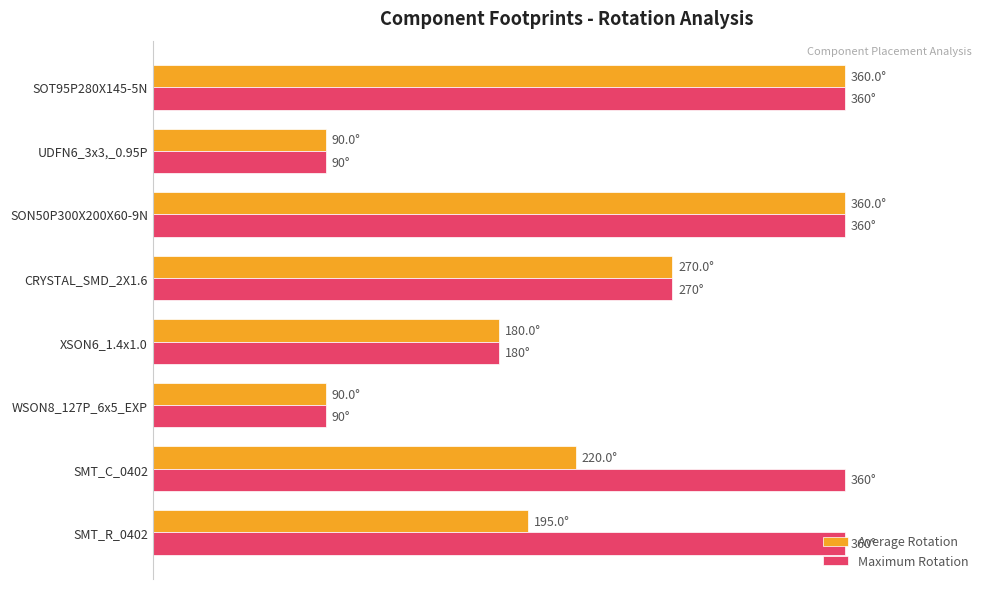

List the series in order of their overall mean, highest first.

Maximum Rotation, Average Rotation